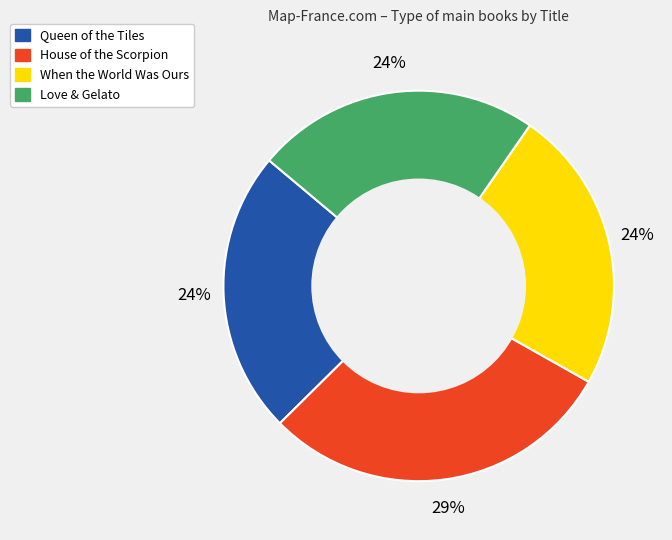

What is the ratio of the value at Love & Gelato to the value at House of the Scorpion?

0.8